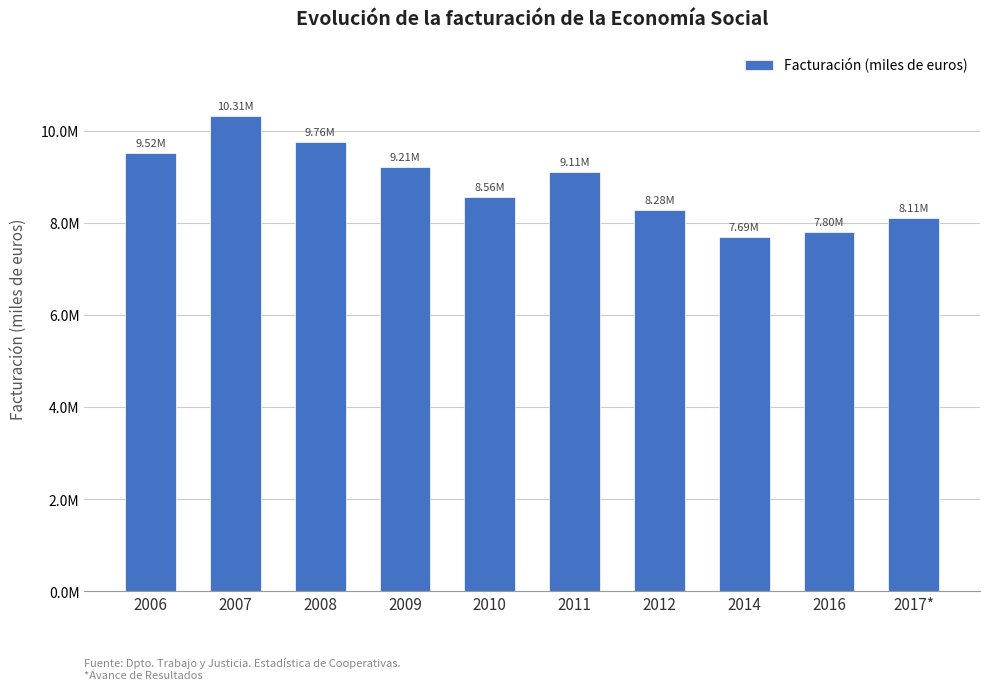

Does the chart contain any negative values?

No